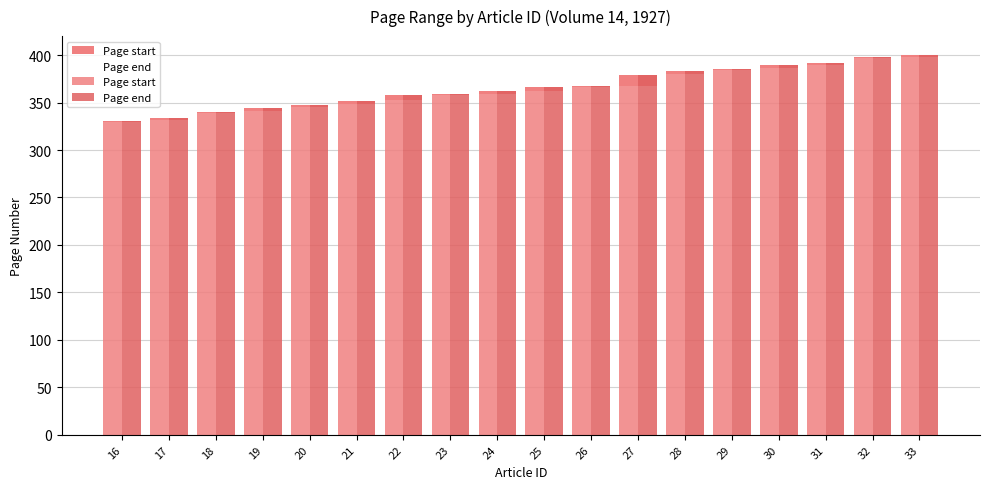

Which category has the lowest value across all series?

16